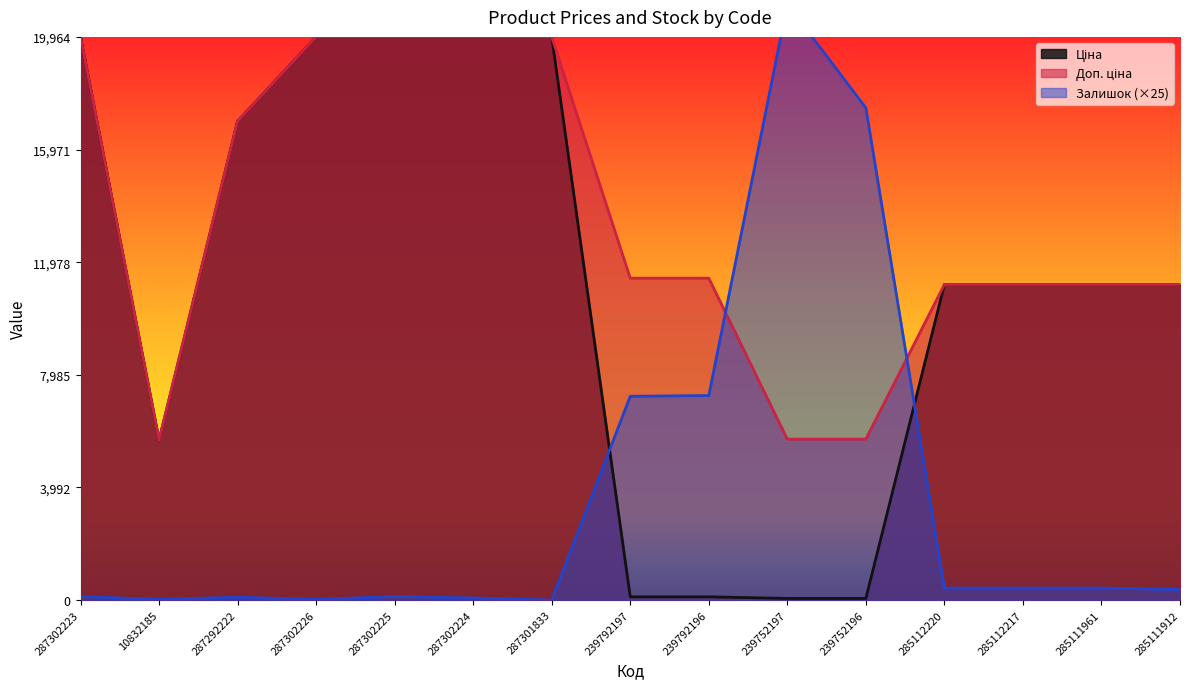

What are all the series names shown in the legend?

Ціна, Доп. ціна, Залишок